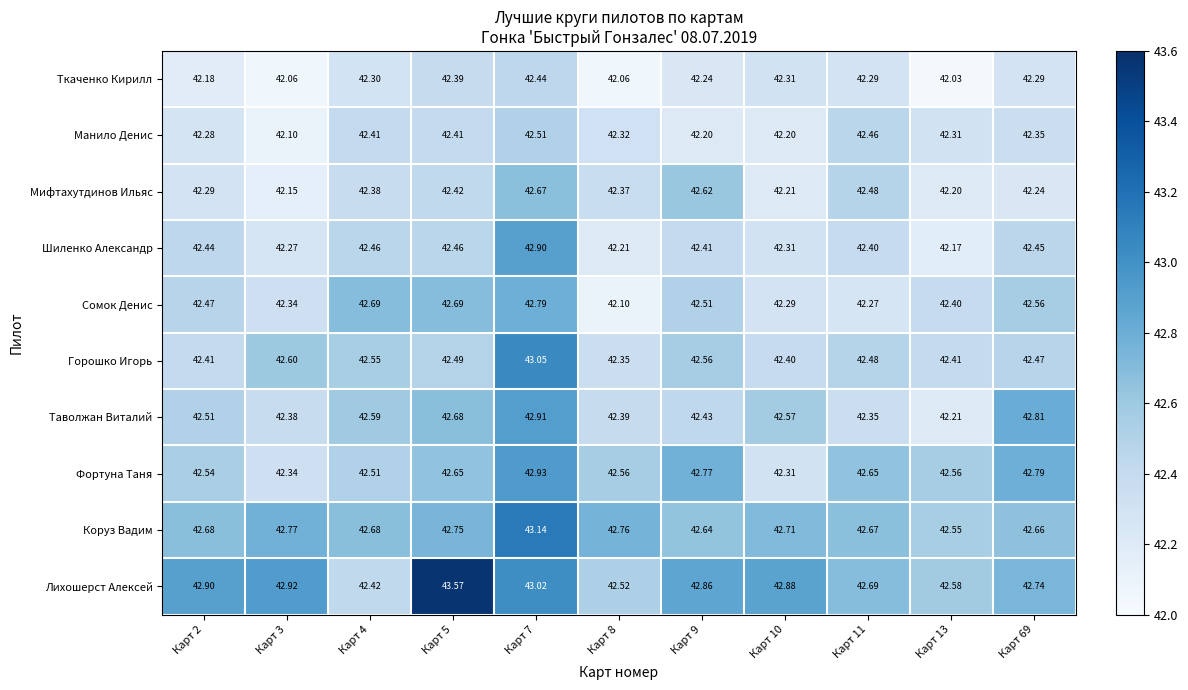

Between Карт 3 and Карт 9, which series saw the biggest shift?

Мифтахутдинов Ильяс